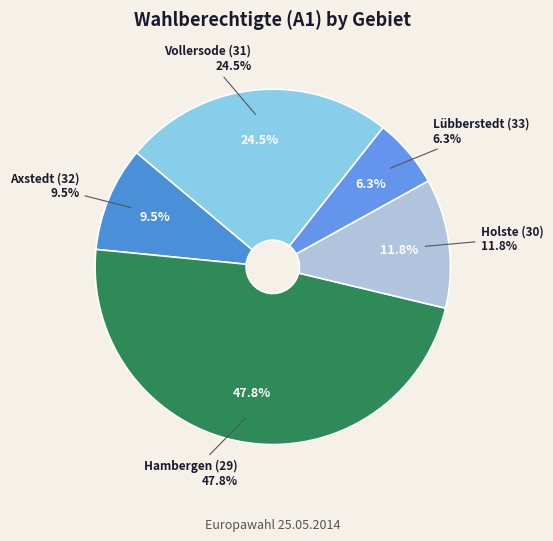

Is there any slice that represents more than half of the pie?

No